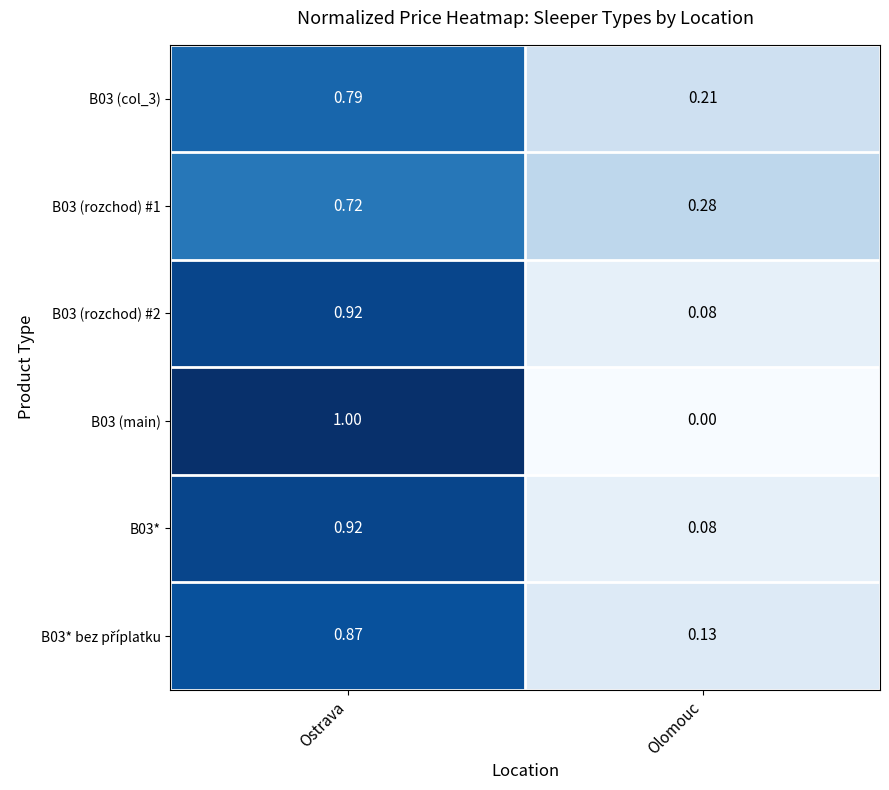

Is the value of B03 (col_3) at Ostrava greater than the value of B03 (rozchod) #1 at Ostrava?

Yes